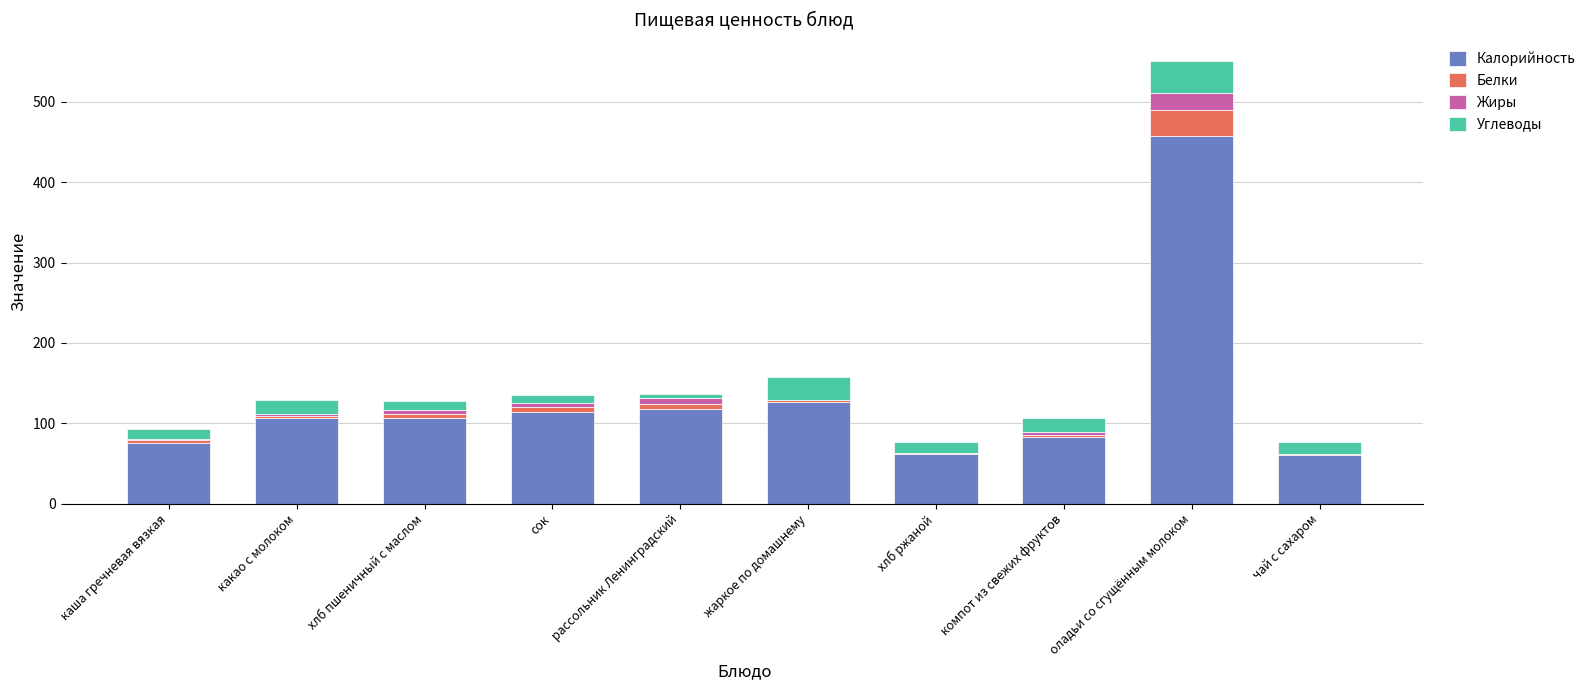

At which category is the sum across all series the highest?

оладьи со сгущённым молоком